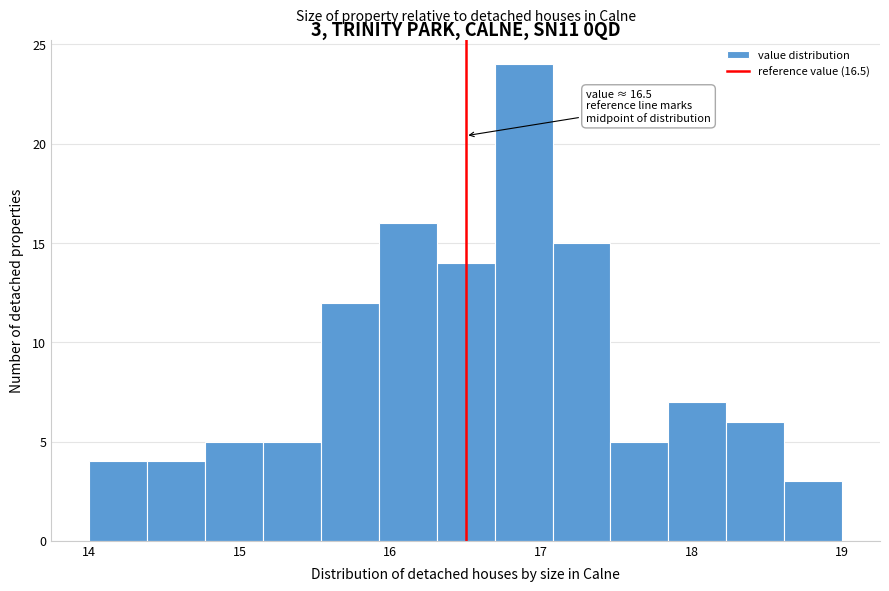

Around what value on the x-axis is the tallest bar? Give the approximate position of its centre, as read against the axis.

16.9